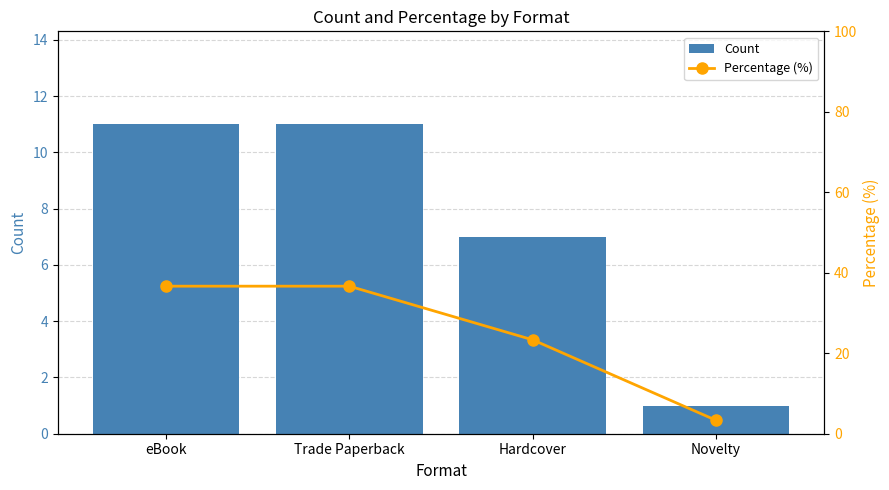

What is the value of the Count bar at the 4th from the left?

1